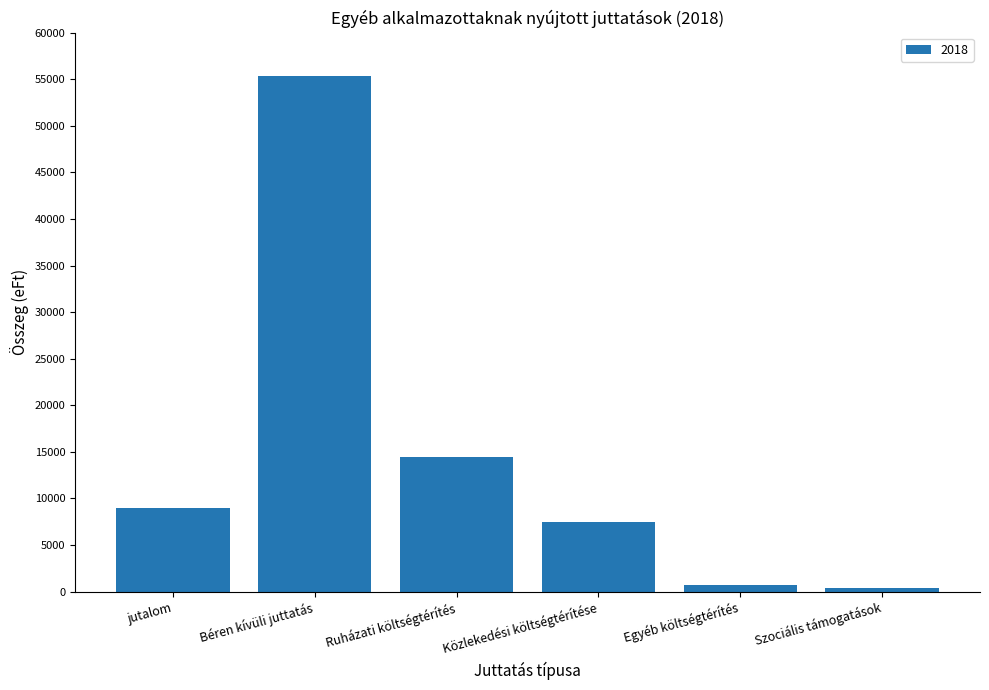

Between jutalom and Közlekedési költségtérítése, which is larger?

jutalom